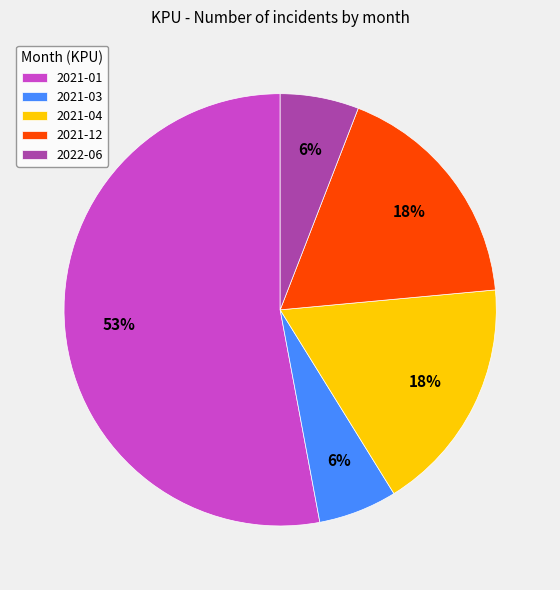

Count the number of slices in the pie.

5